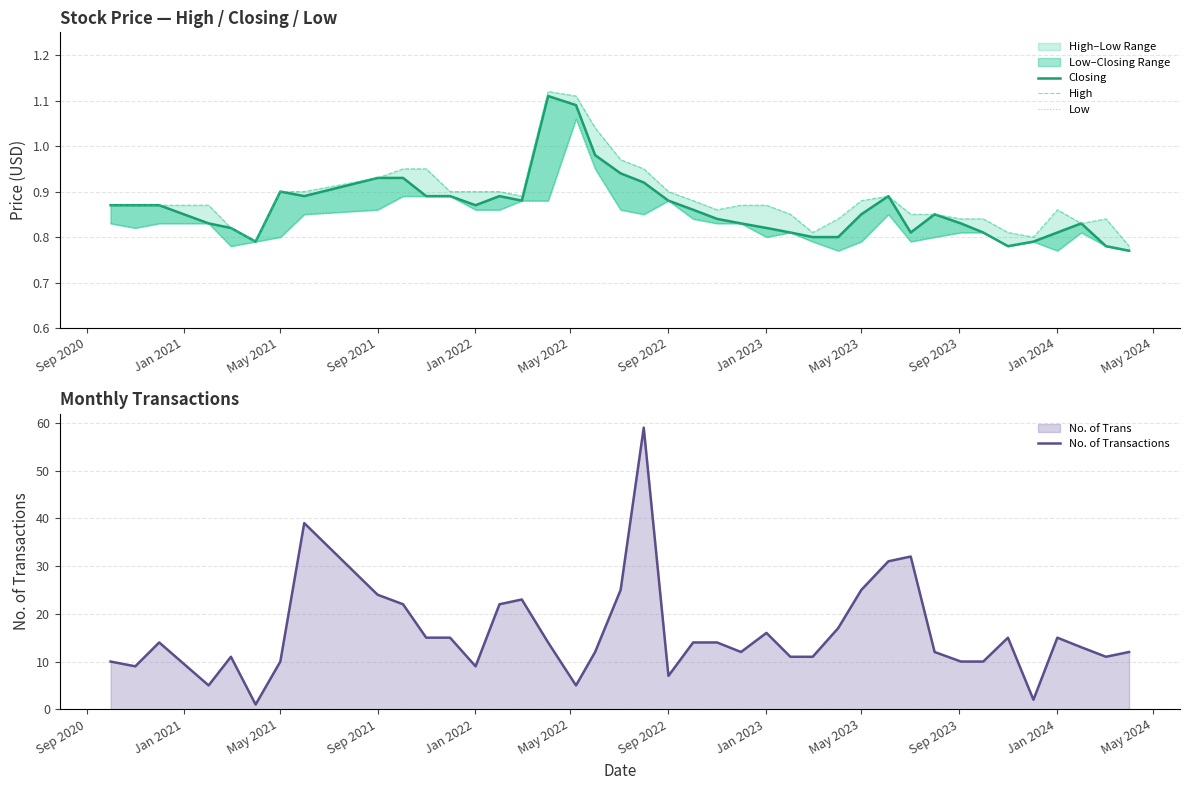

Does the chart display data point markers on the line(s)?

No